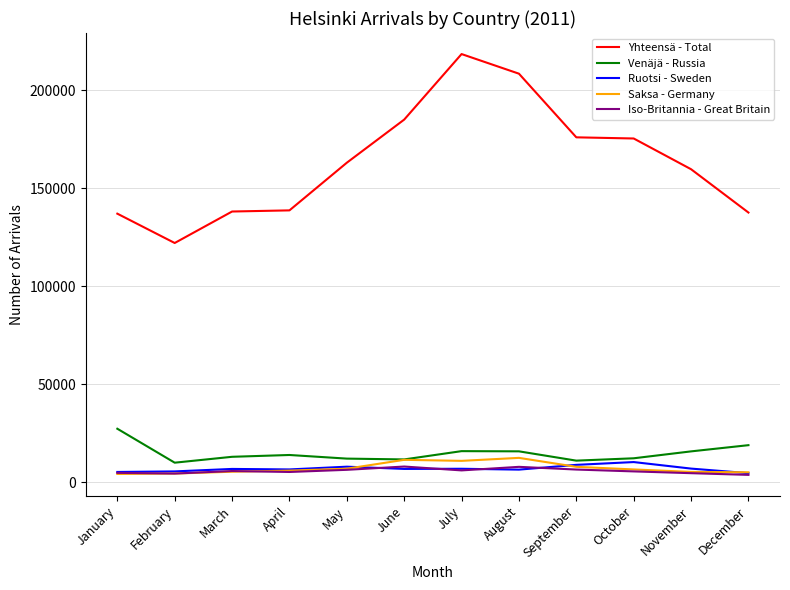

At how many categories does at least one series exceed 214323?

1